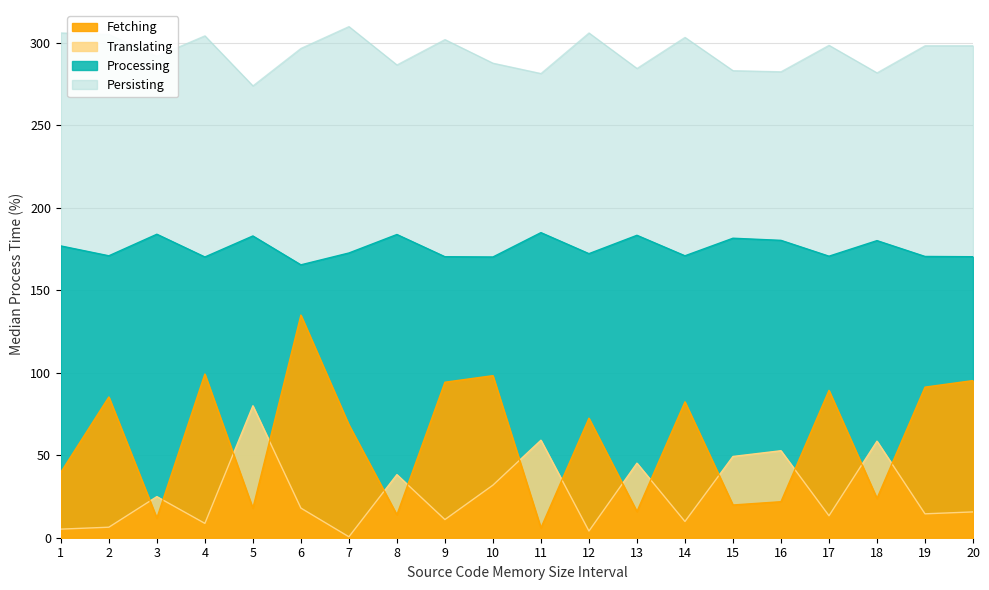

What is the sum of all Processing values?

3513.1